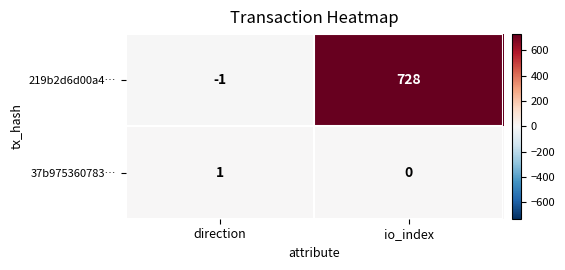

List the series in order of their peak value, highest first.

219b2d6d00a4…, 37b975360783…